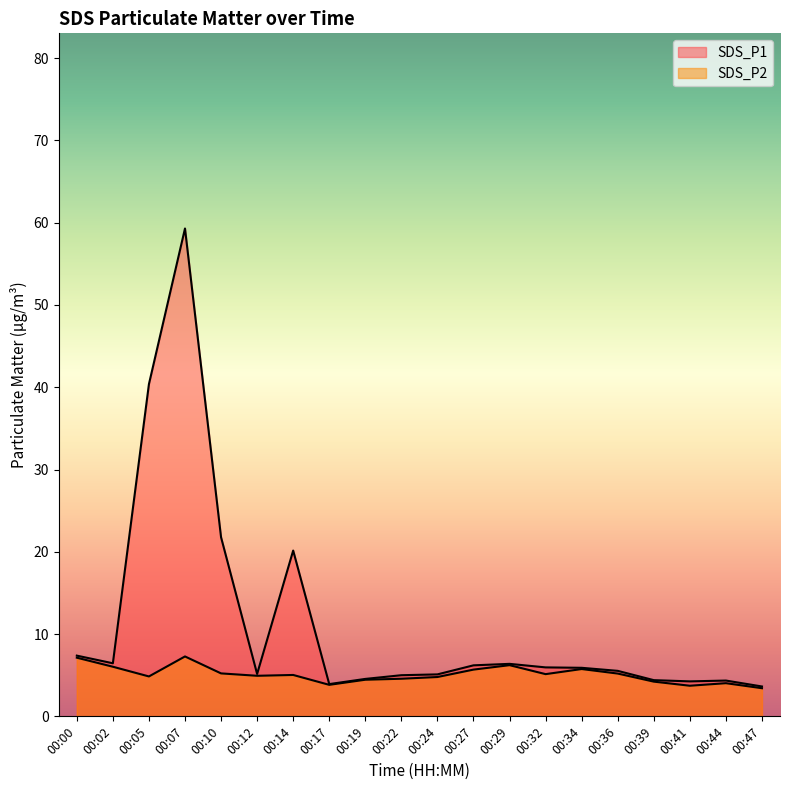

Which series changed the most between 00:05 and 00:17?

SDS_P1